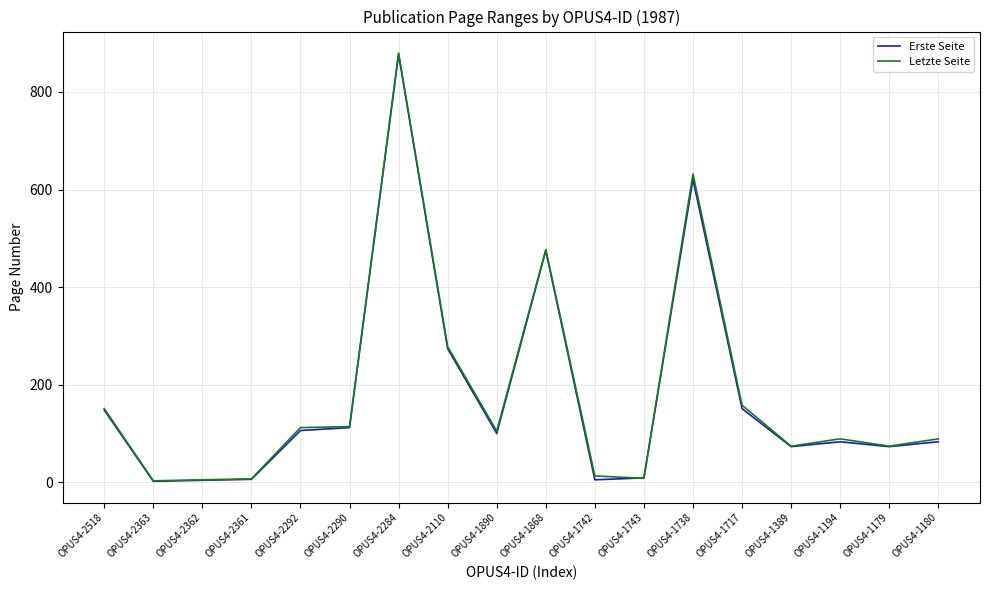

Between OPUS4-2518 and OPUS4-1179, which series saw the biggest shift?

Letzte Seite